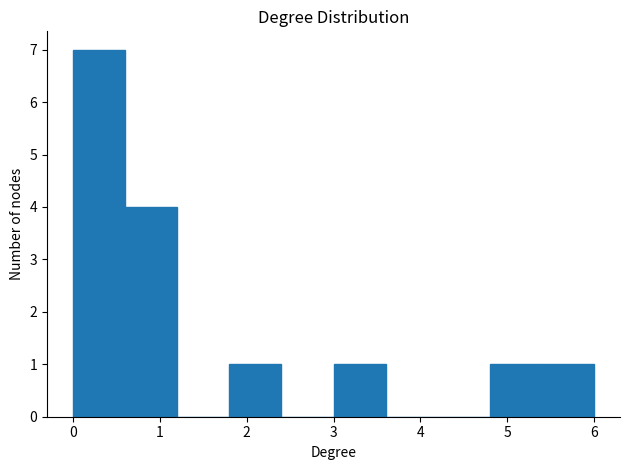

How tall is the bar that spans 3.0 to 3.6 on the x-axis? The values are not printed on the chart, so give them approximately, as read against the axis.

1